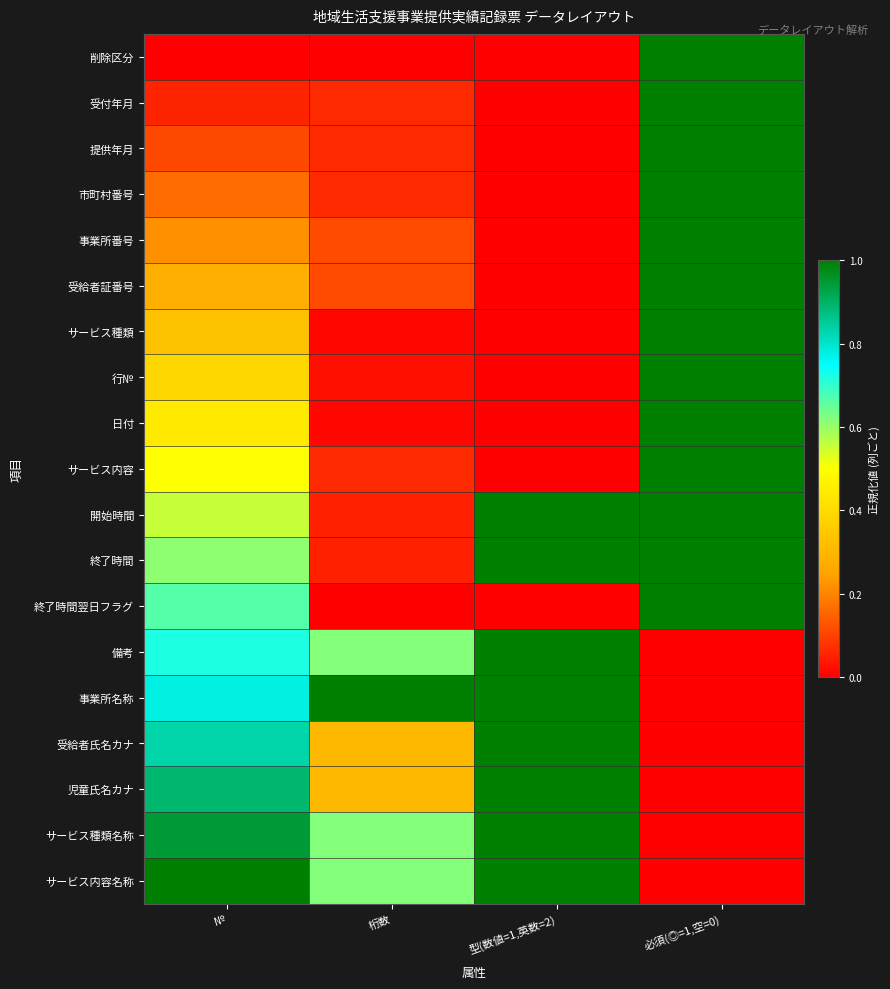

At which category is the sum across all series the highest?

必須(◎=1,空=0)